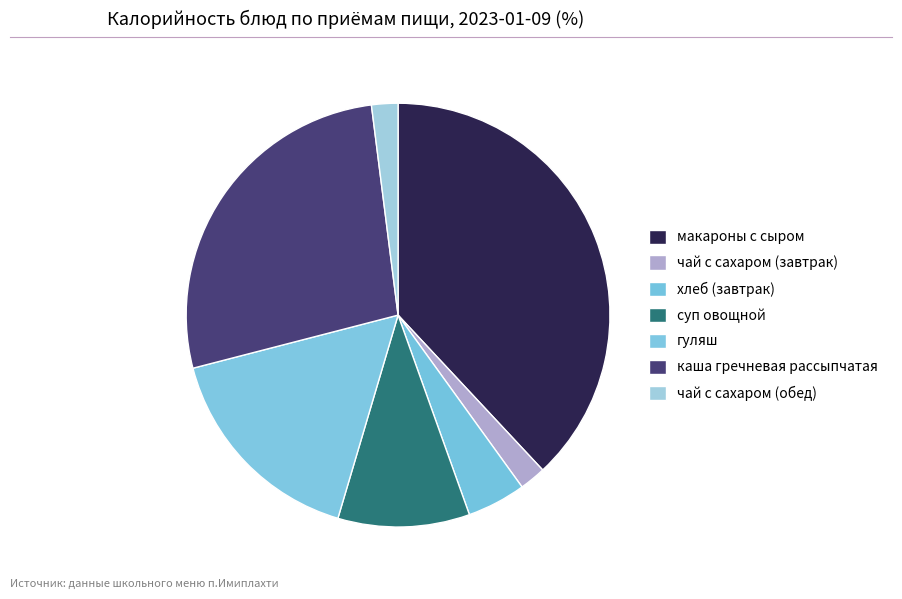

To the nearest percent, what is the difference between the чай с сахаром (завтрак) and макароны с сыром slice percentages?

36%